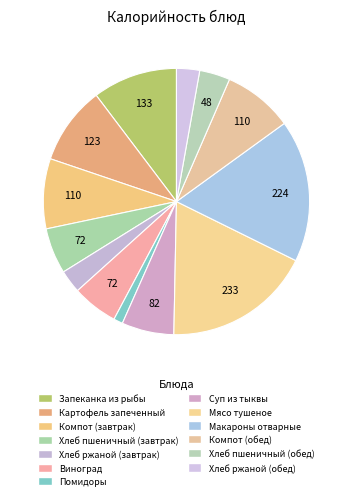

Rank the categories by value from highest to lowest.

Мясо тушеное, Макароны отварные, Запеканка из рыбы, Картофель запеченный, Компот (завтрак), Компот (обед), Суп из тыквы, Хлеб пшеничный (завтрак), Виноград, Хлеб пшеничный (обед), Хлеб ржаной (завтрак), Хлеб ржаной (обед), Помидоры